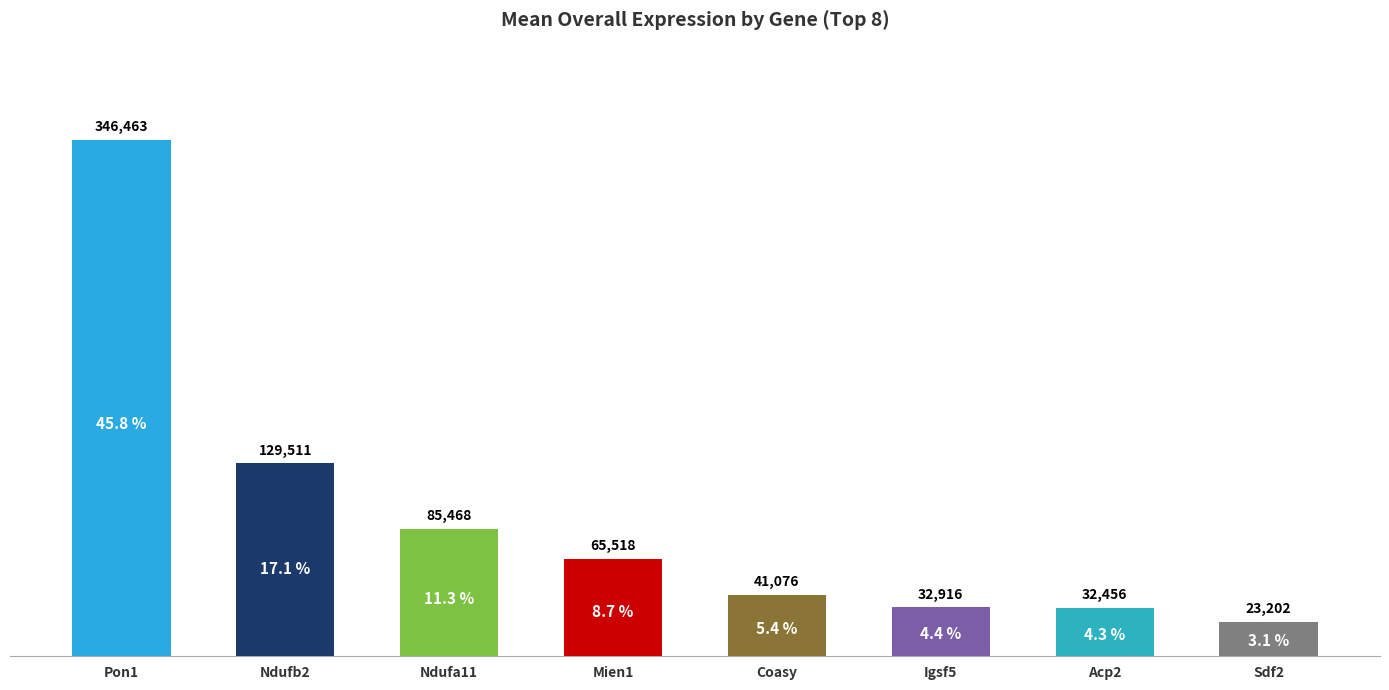

What is the sum of the values at Ndufb2 and Ndufa11?

214979